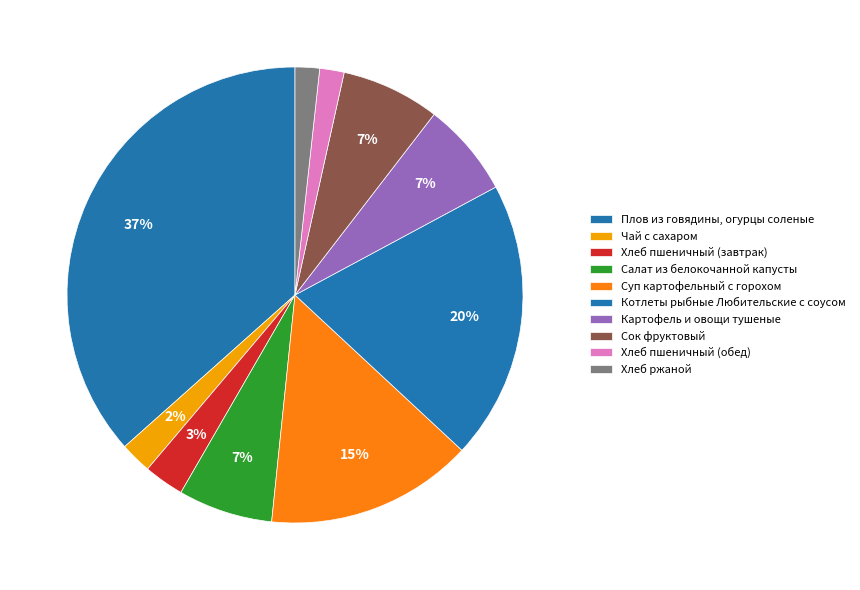

Do Салат из белокочанной капусты and Хлеб пшеничный (обед) together represent more than half of the pie?

No